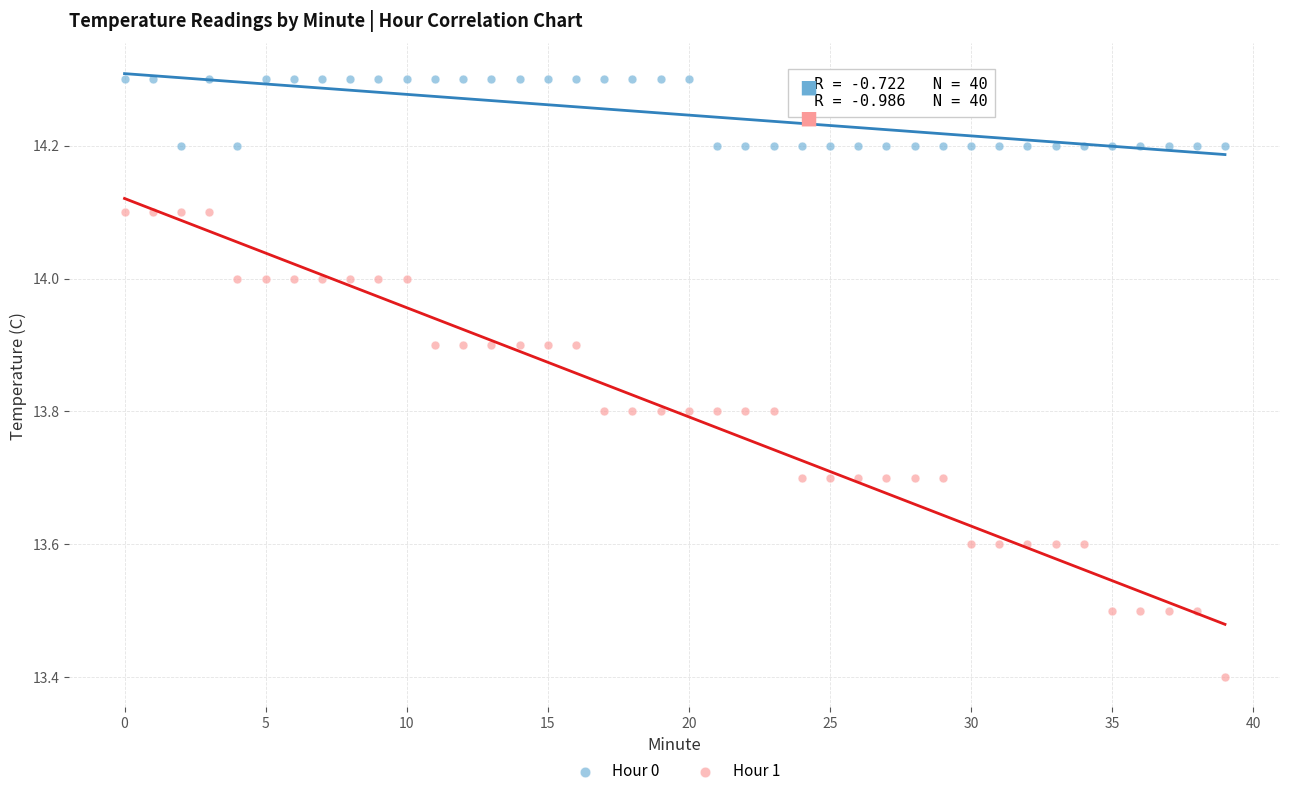

Which series contains the highest Y value?

Hour 0